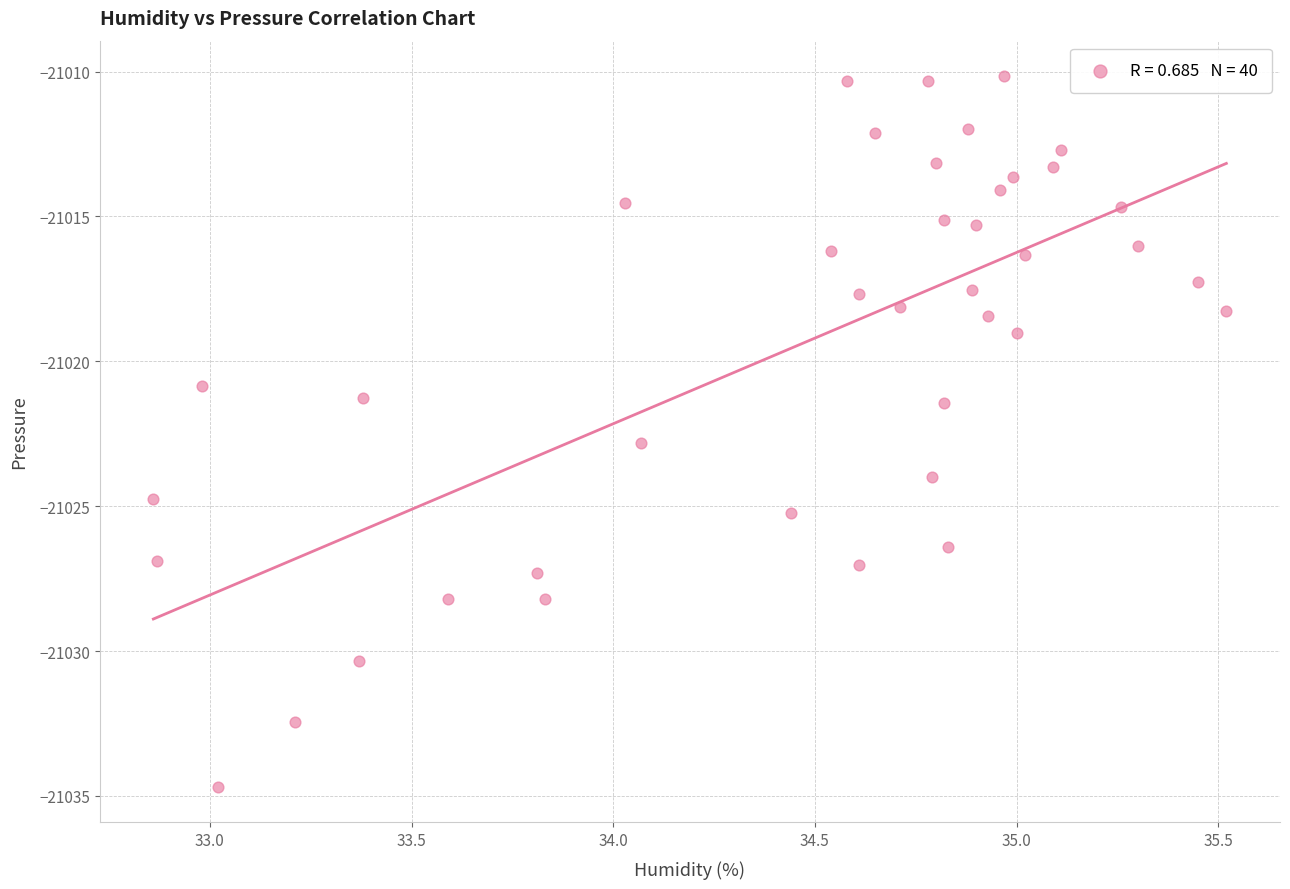

What is the range of Y values (max minus min)?

24.5